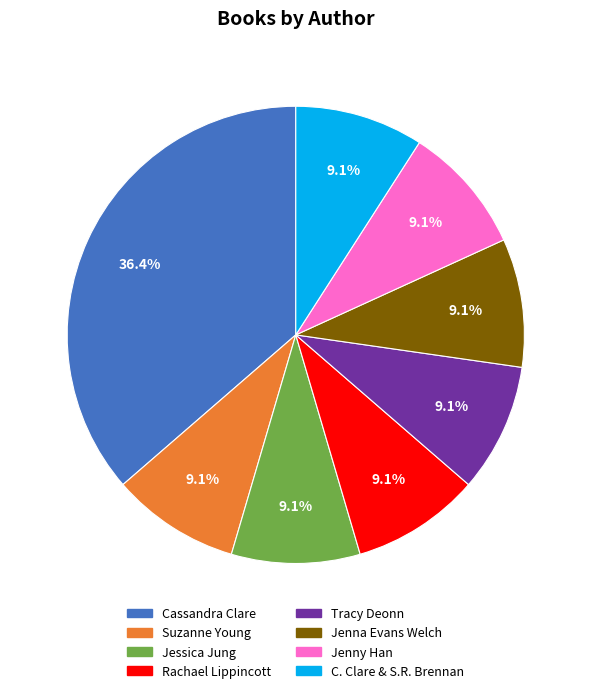

Is there any slice that represents more than half of the pie?

No